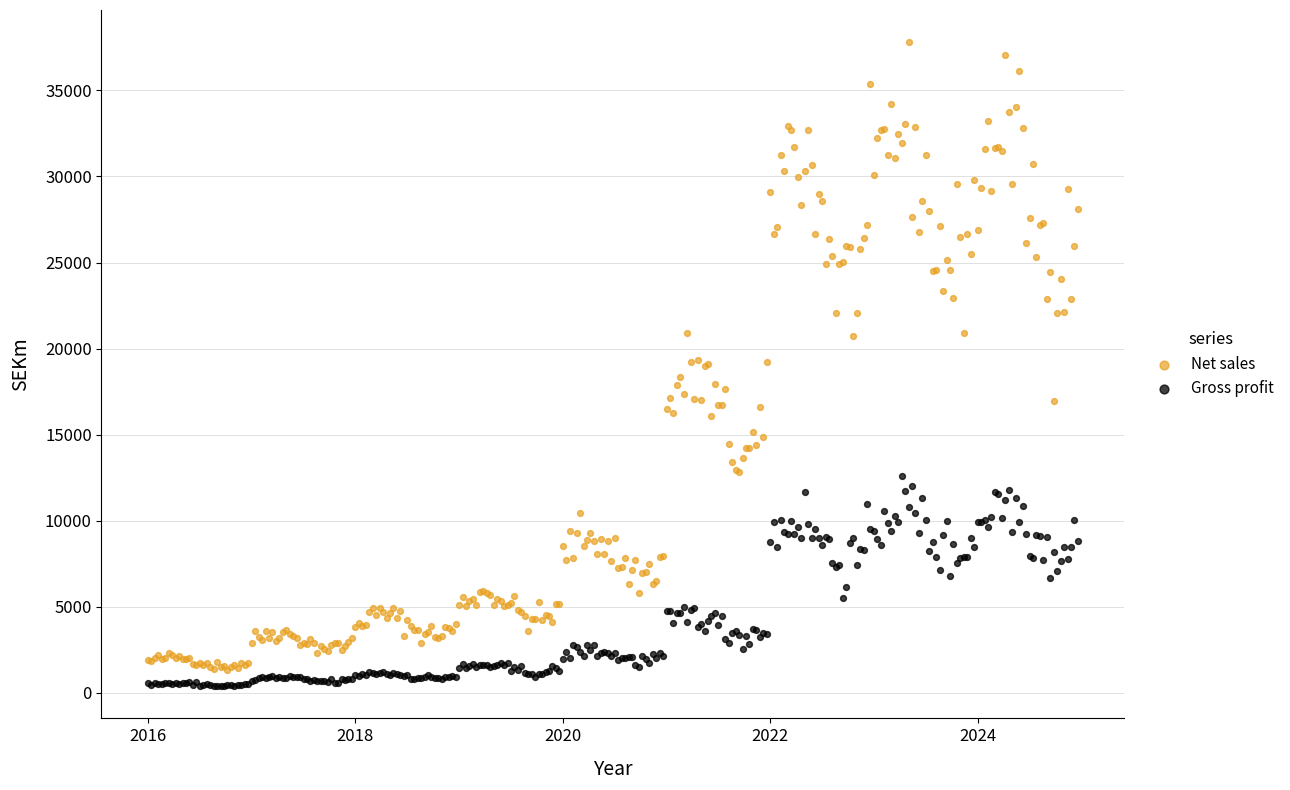

Which series reaches the maximum Y coordinate?

Net sales